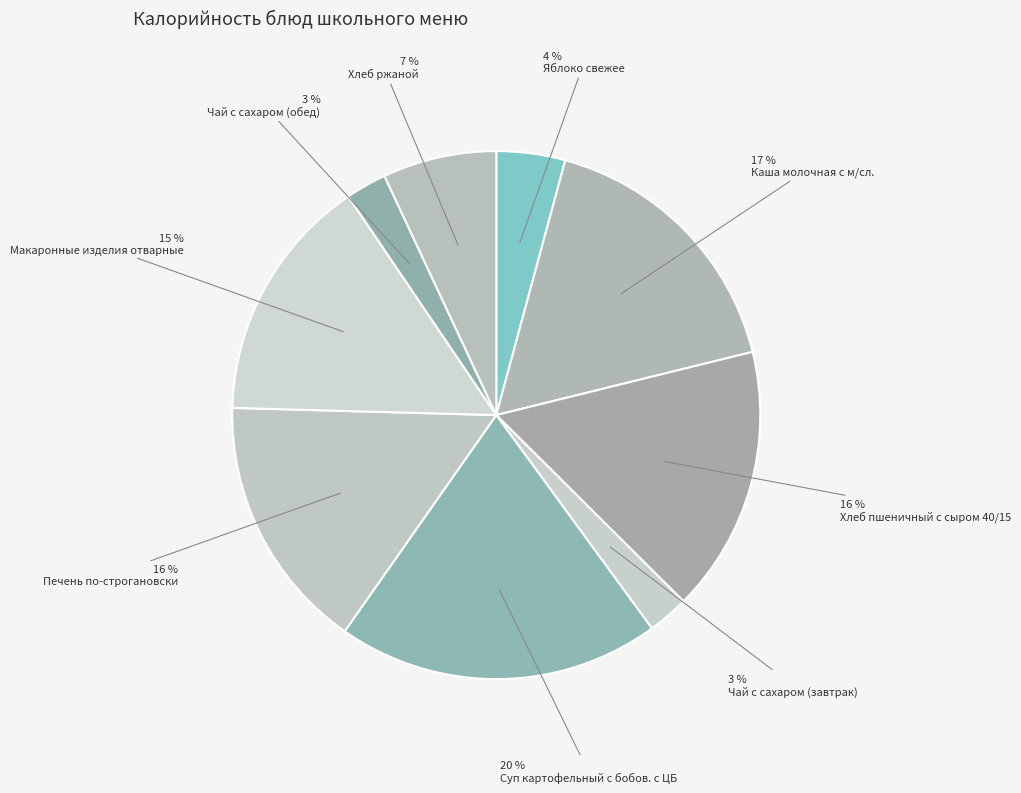

Rank the categories by value from highest to lowest.

Суп картофельный с бобов. с ЦБ, Каша молочная с м/сл., Хлеб пшеничный с сыром 40/15, Печень по-строгановски, Макаронные изделия отварные, Хлеб ржаной, Яблоко свежее, Чай с сахаром (завтрак), Чай с сахаром (обед)